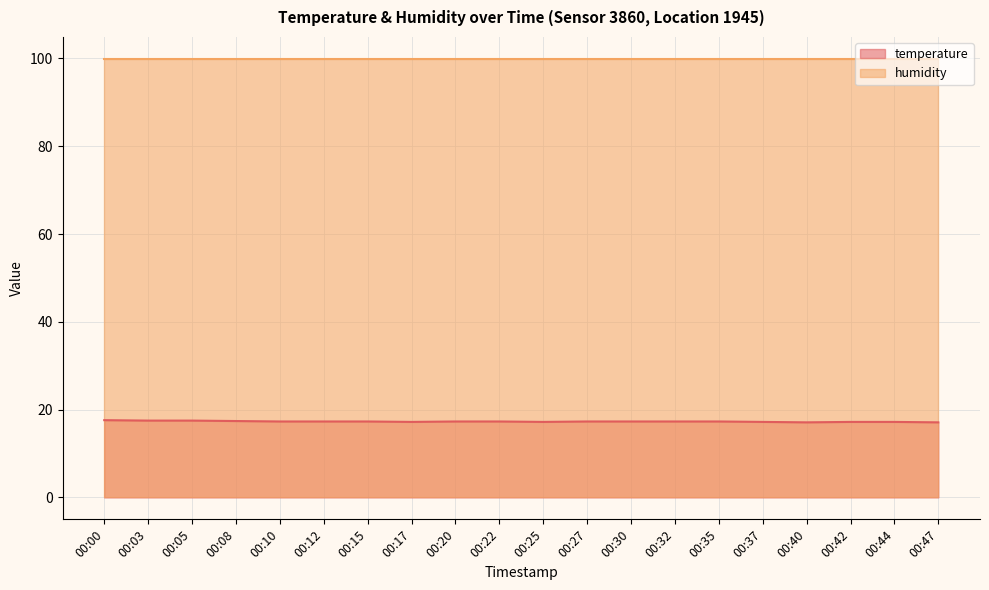

Which label corresponds to the smallest value in the chart?

00:40